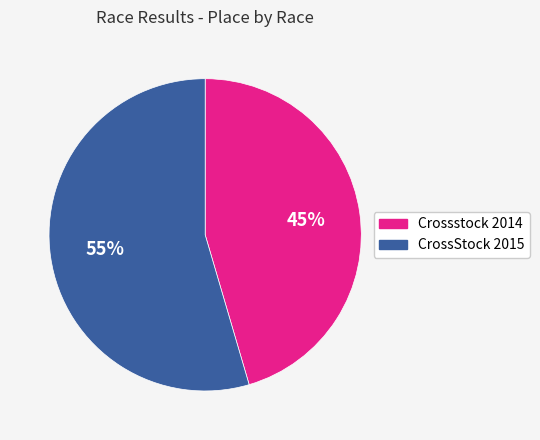

Does Crossstock 2014 represent more than half of the total?

No